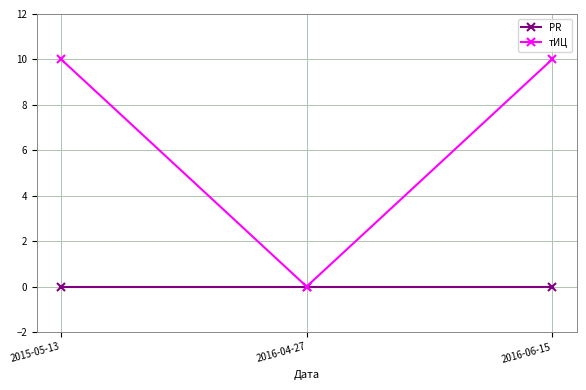

List the series in order of their peak value, highest first.

тИЦ, PR